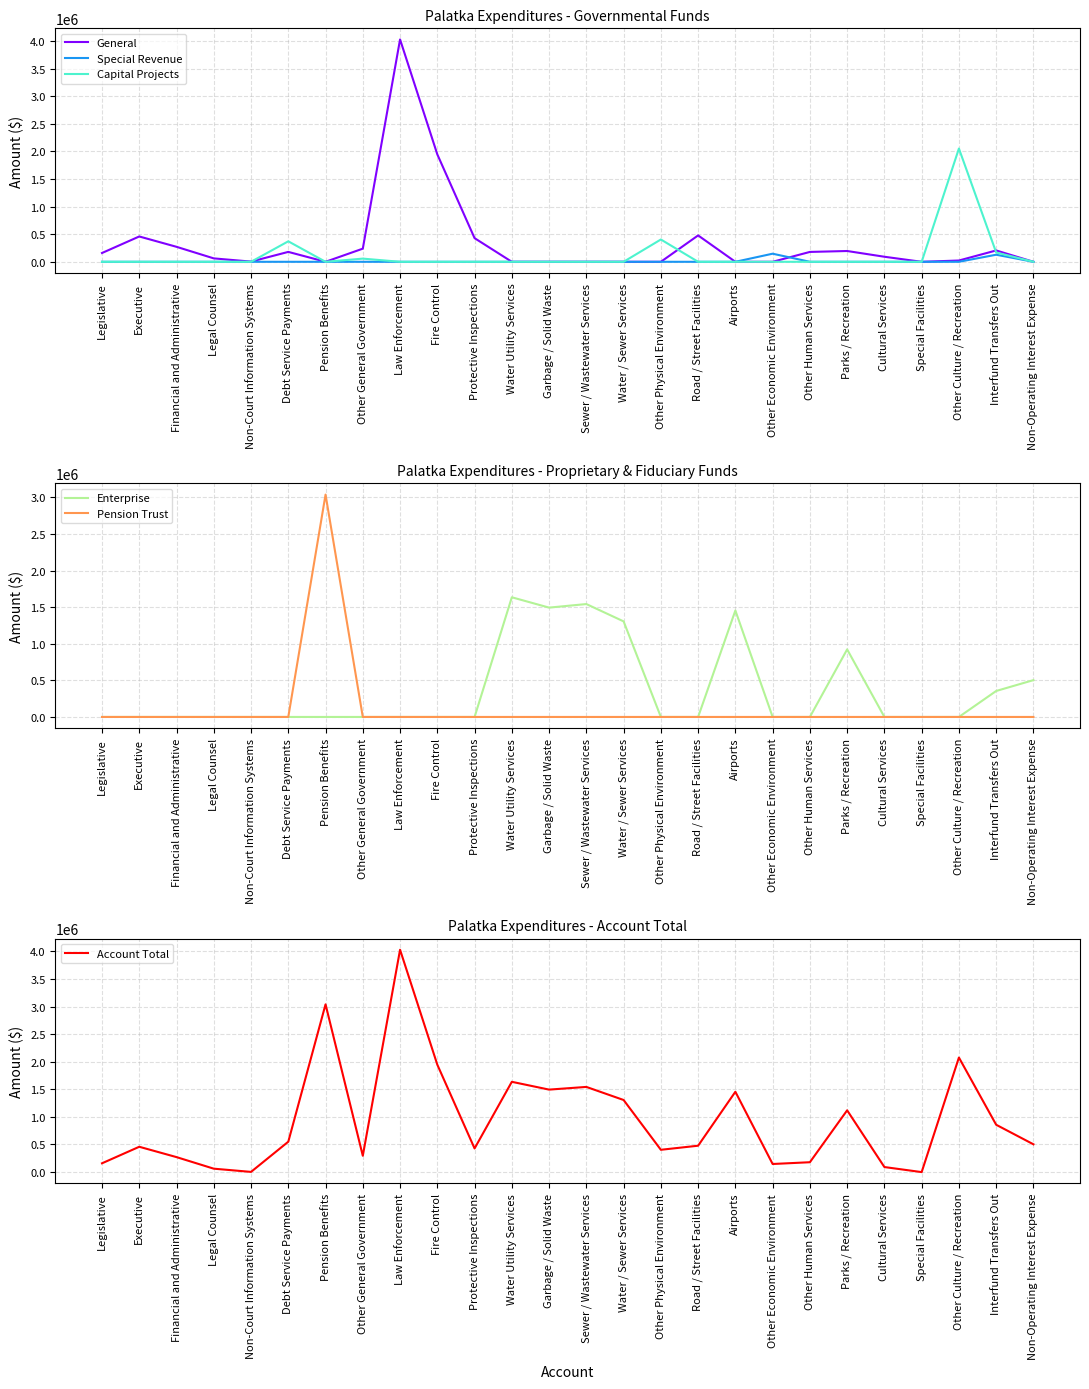

What is the average value of the Special Revenue series?

10565